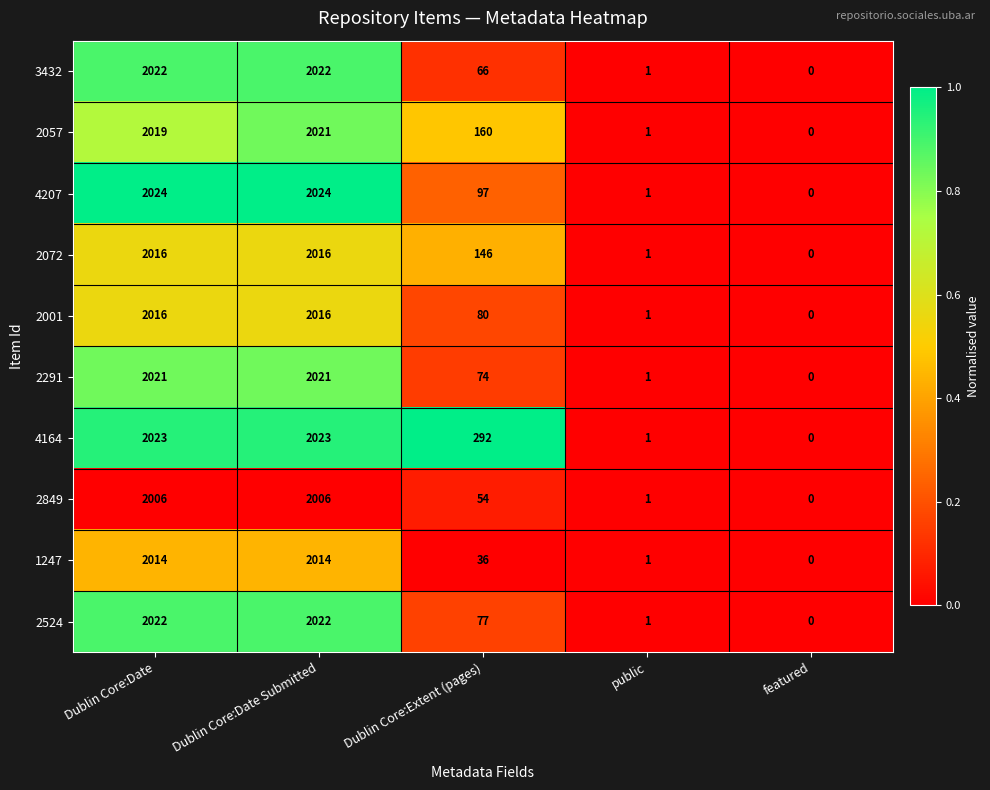

What is the difference between the highest and lowest values at Dublin Core:Extent (pages)?

256